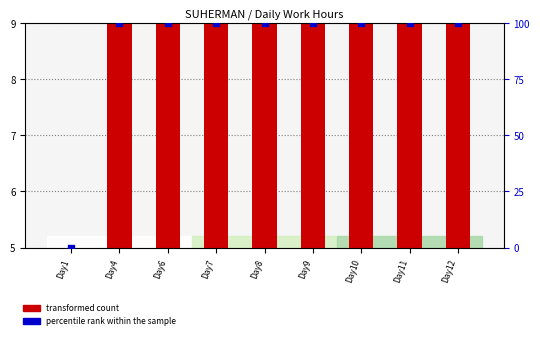

At which category is the sum across all series the highest?

Day8